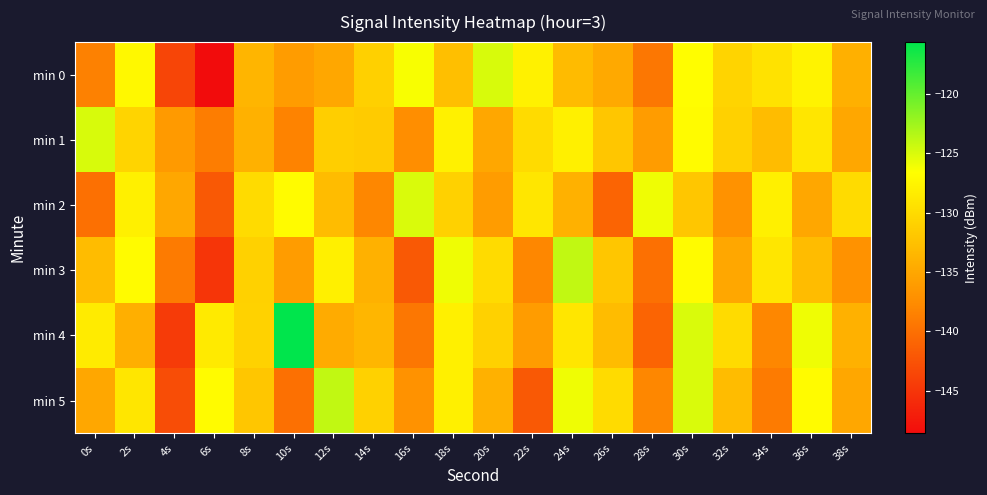

Which category has the highest value across all series?

10s